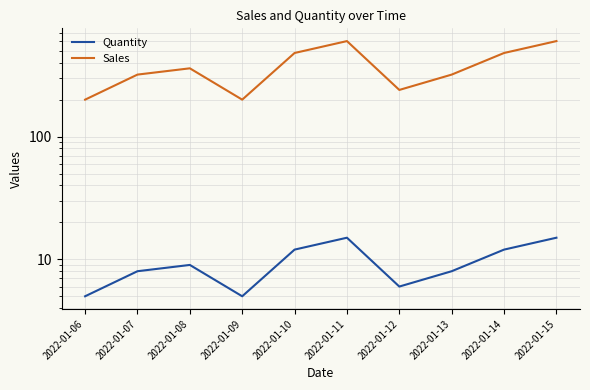

Between 2022-01-07 and 2022-01-08, which series saw the biggest shift?

Sales